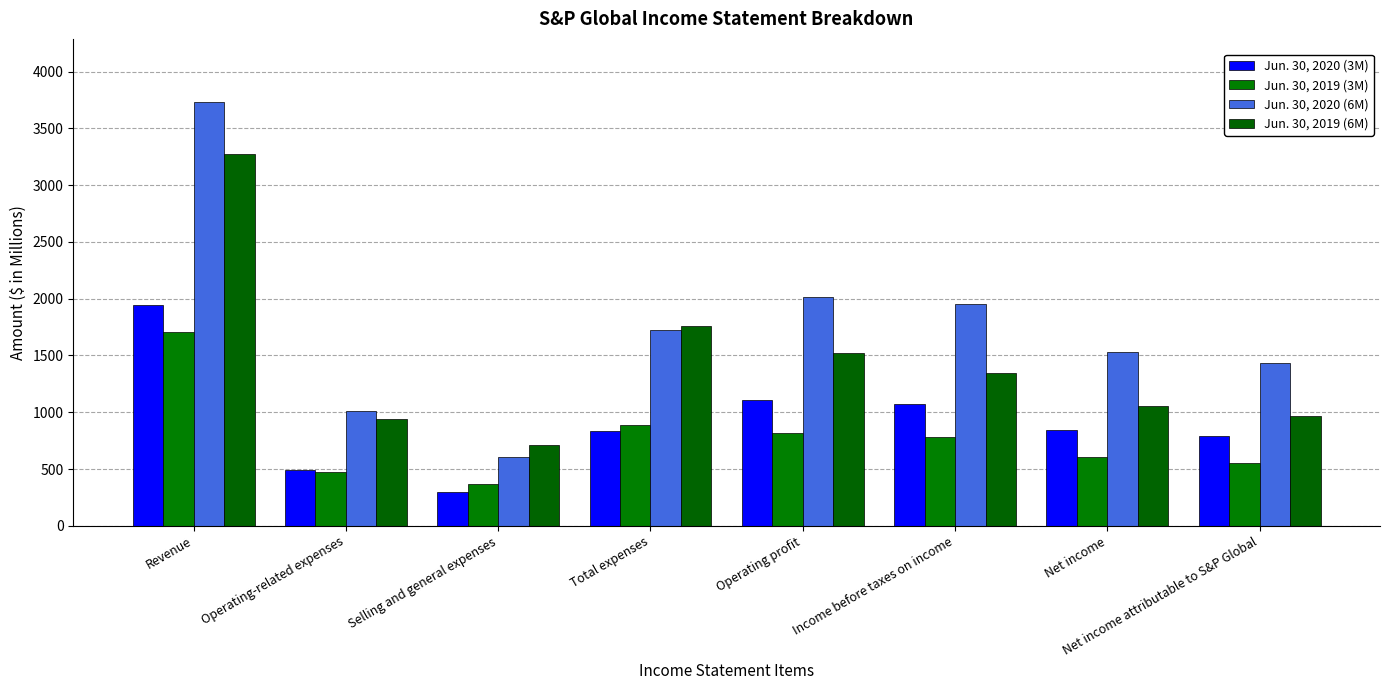

Between Operating-related expenses and Net income attributable to S&P Global, which series saw the biggest shift?

Jun. 30, 2020 (6M)